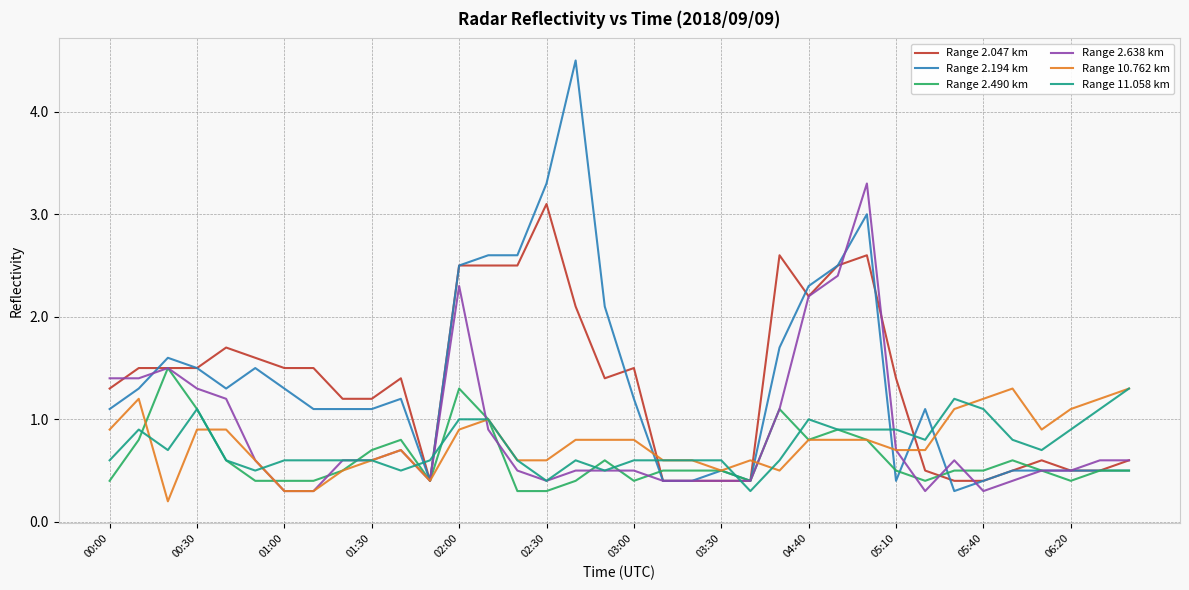

Which series ends up on top after the final intersection of Range 2.194 km and Range 11.058 km?

Range 11.058 km